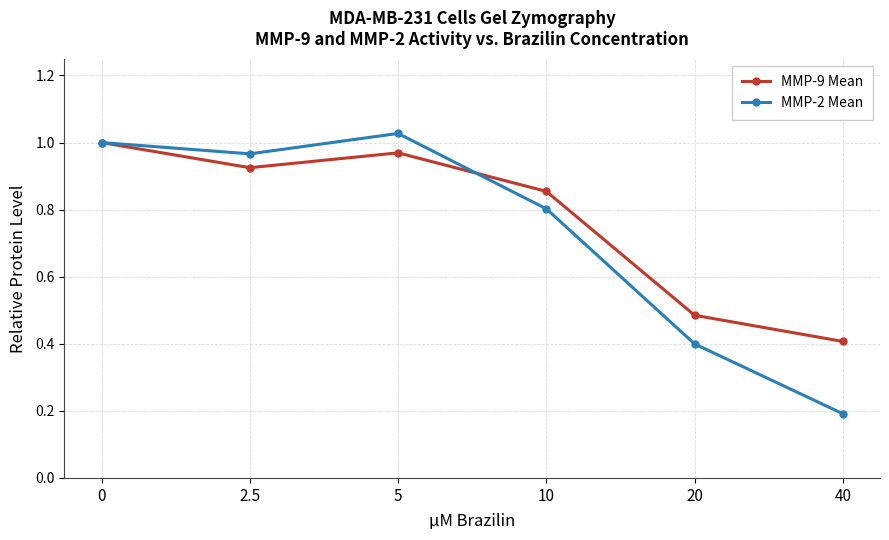

Does the chart have visible grid lines?

Yes